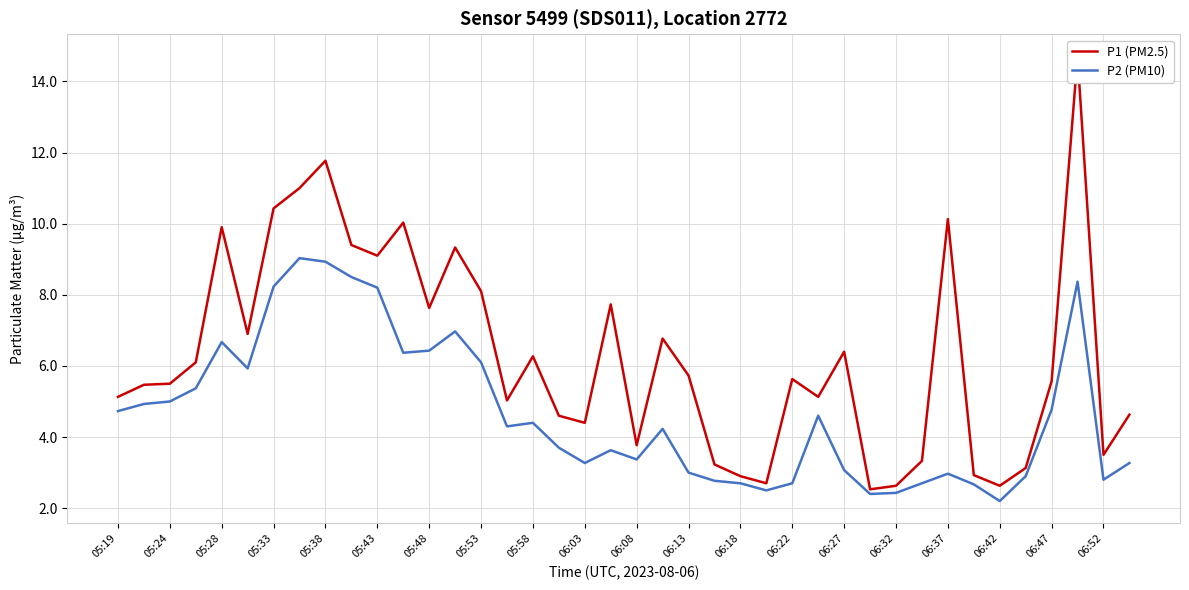

Where does the P2 (PM10) series first go above 4?

05:19